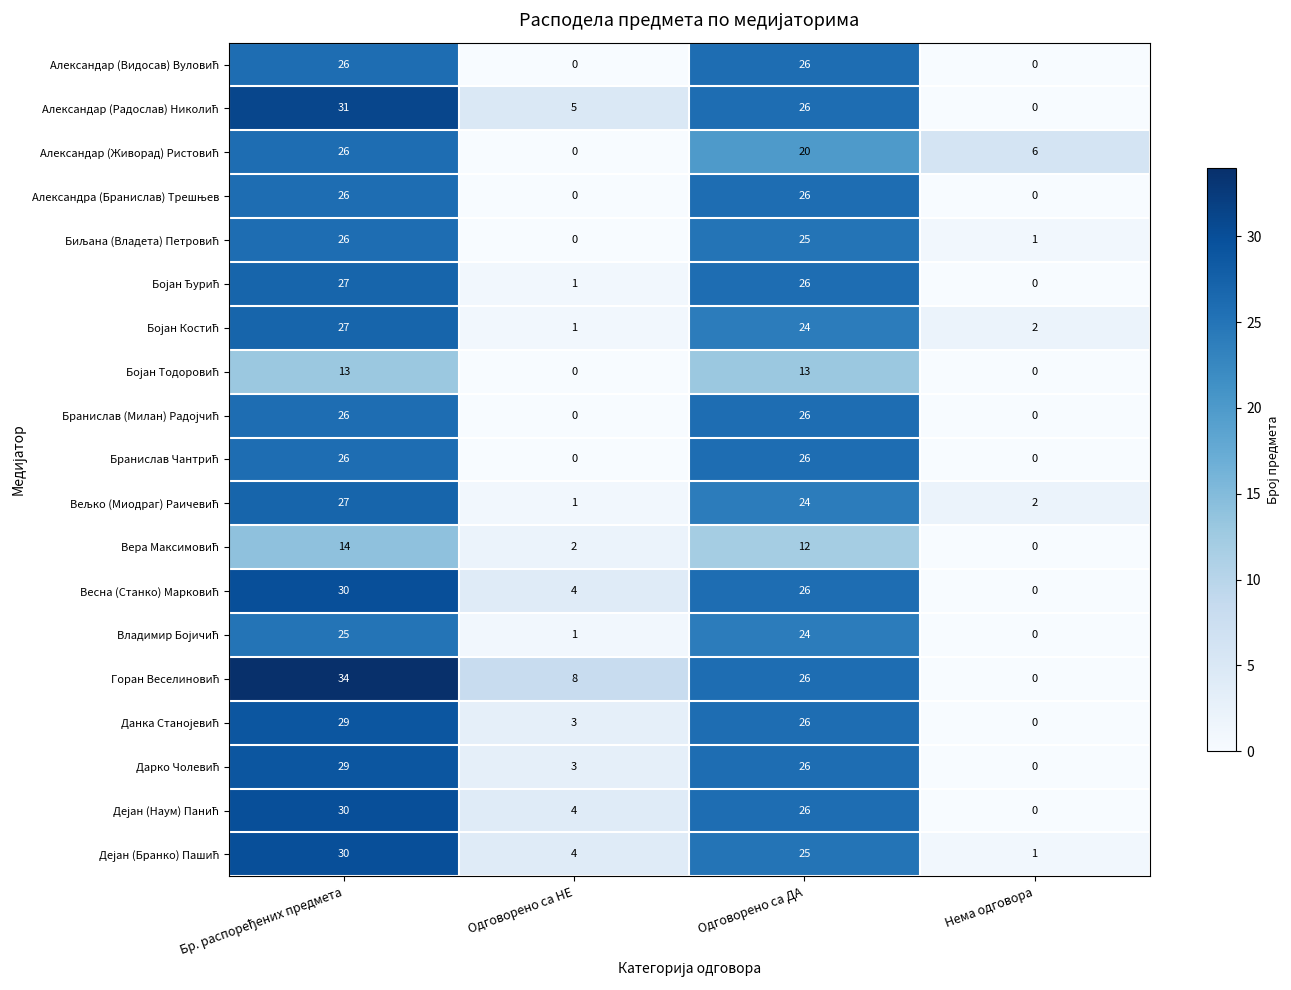

What is the greatest value displayed?

34